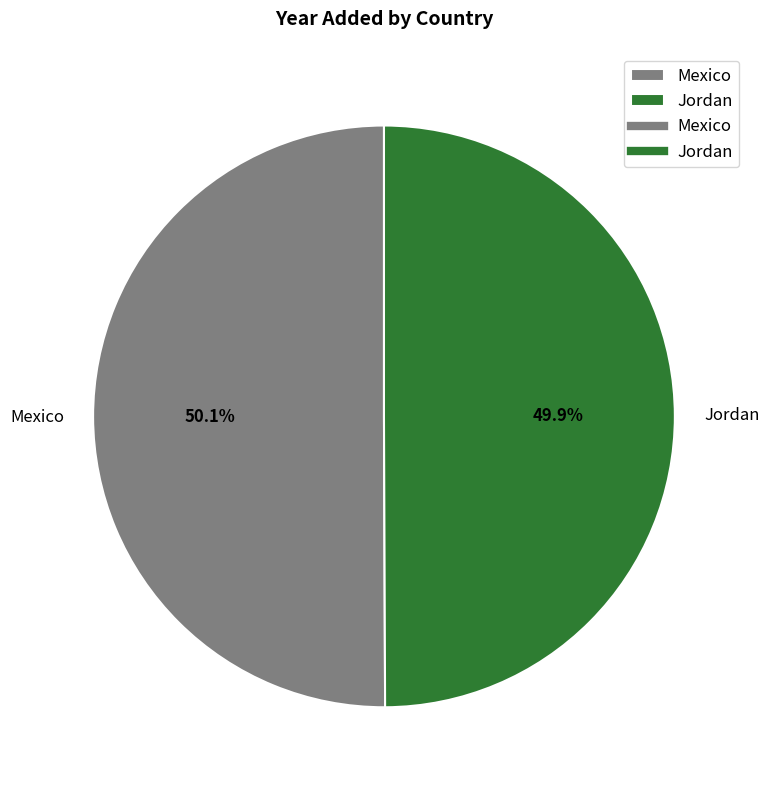

Approximately how many times larger is the value at Mexico compared to Jordan?

1.0